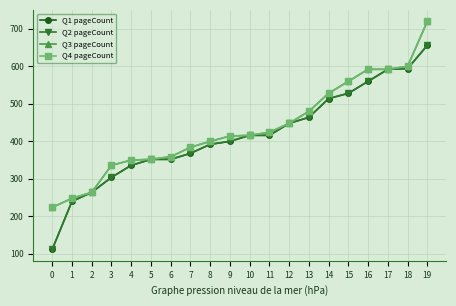

What is the highest value of the Q3 pageCount series?

720